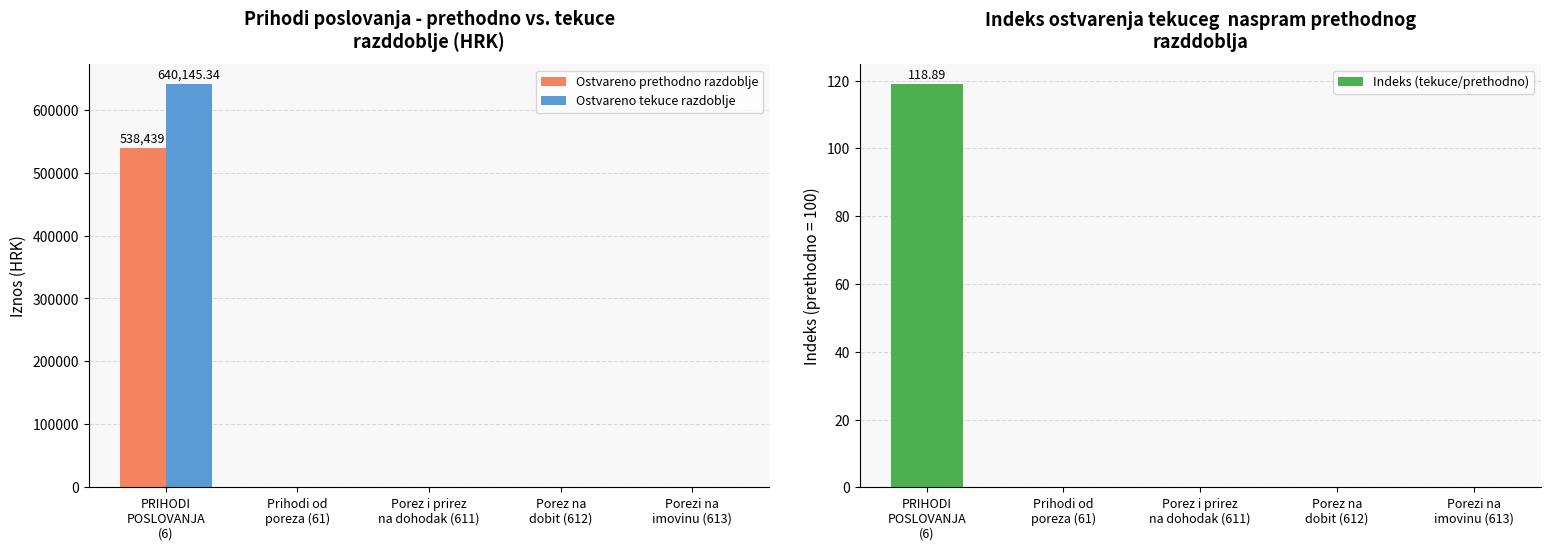

At which label does Indeks (tekuce/prethodno) reach its minimum?

Prihodi od
poreza (61)